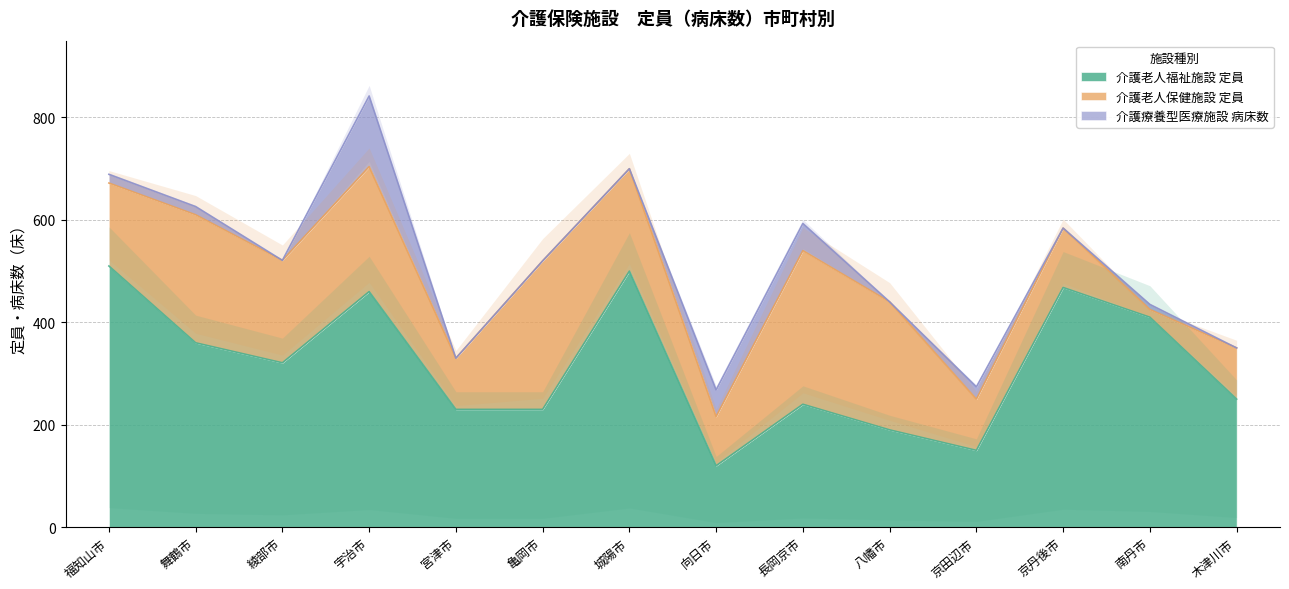

What is the total value across all series at 長岡京市?

593